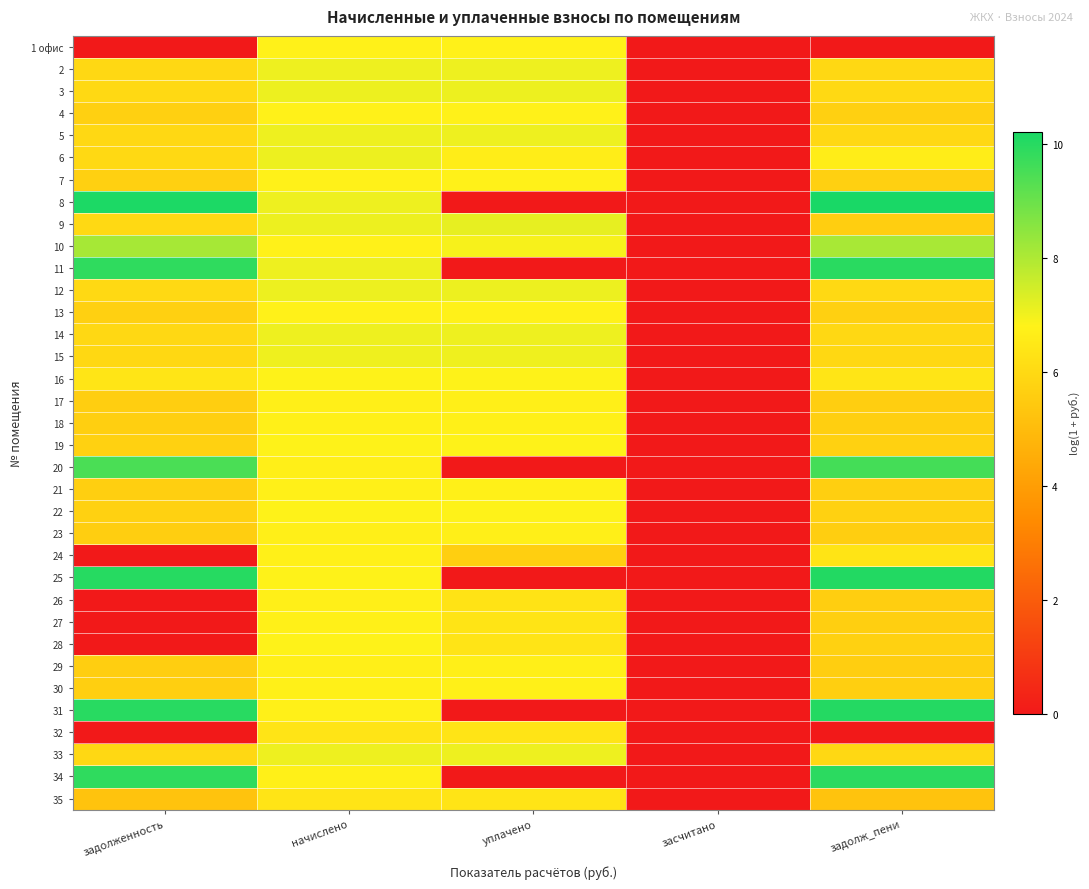

Reading left to right, what are all the values shown in this chart?

1 офис: задолженность=0.0	начислено=6.8	уплачено=6.8	засчитано=0.0	задолж_пени=0.0
2: задолженность=6.0	начислено=7.0	уплачено=7.0	засчитано=0.0	задолж_пени=6.0
3: задолженность=6.0	начислено=7.1	уплачено=7.1	засчитано=0.0	задолж_пени=6.0
4: задолженность=5.7	начислено=6.8	уплачено=6.8	засчитано=0.0	задолж_пени=5.7
5: задолженность=6.0	начислено=7.0	уплачено=7.0	засчитано=0.0	задолж_пени=6.0
6: задолженность=6.0	начислено=7.1	уплачено=6.7	засчитано=0.0	задолж_пени=6.7
7: задолженность=5.7	начислено=6.8	уплачено=6.8	засчитано=0.0	задолж_пени=5.7
8: задолженность=10.2	начислено=7.0	уплачено=0.0	засчитано=0.0	задолж_пени=10.2
9: задолженность=6.0	начислено=7.1	уплачено=7.2	засчитано=0.0	задолж_пени=5.6
10: задолженность=8.1	начислено=6.8	уплачено=6.9	засчитано=0.0	задолж_пени=8.1
11: задолженность=9.9	начислено=7.0	уплачено=0.0	засчитано=0.0	задолж_пени=9.9
12: задолженность=6.0	начислено=7.1	уплачено=7.1	засчитано=0.0	задолж_пени=6.0
13: задолженность=5.7	начислено=6.8	уплачено=6.8	засчитано=0.0	задолж_пени=5.7
14: задолженность=6.0	начислено=7.0	уплачено=7.0	засчитано=0.0	задолж_пени=6.0
15: задолженность=5.9	начислено=7.0	уплачено=7.0	засчитано=0.0	задолж_пени=5.9
16: задолженность=6.4	начислено=6.8	уплачено=6.8	засчитано=0.0	задолж_пени=6.4
17: задолженность=5.6	начислено=6.7	уплачено=6.7	засчитано=0.0	задолж_пени=5.6
18: задолженность=5.6	начислено=6.7	уплачено=6.7	засчитано=0.0	задолж_пени=5.6
19: задолженность=5.7	начислено=6.8	уплачено=6.8	засчитано=0.0	задолж_пени=5.7
20: задолженность=9.5	начислено=6.7	уплачено=0.0	засчитано=0.0	задолж_пени=9.6
21: задолженность=5.6	начислено=6.7	уплачено=6.7	засчитано=0.0	задолж_пени=5.6
22: задолженность=5.7	начислено=6.8	уплачено=6.8	засчитано=0.0	задолж_пени=5.7
23: задолженность=5.6	начислено=6.7	уплачено=6.7	засчитано=0.0	задолж_пени=5.6
24: задолженность=0.0	начислено=6.7	уплачено=5.6	засчитано=0.0	задолж_пени=6.3
25: задолженность=10.0	начислено=6.8	уплачено=0.0	засчитано=0.0	задолж_пени=10.1
26: задолженность=0.0	начислено=6.7	уплачено=6.3	засчитано=0.0	задолж_пени=5.6
27: задолженность=0.0	начислено=6.7	уплачено=6.3	засчитано=0.0	задолж_пени=5.6
28: задолженность=0.0	начислено=6.8	уплачено=6.4	засчитано=0.0	задолж_пени=5.7
29: задолженность=5.6	начислено=6.7	уплачено=6.7	засчитано=0.0	задолж_пени=5.6
30: задолженность=5.6	начислено=6.7	уплачено=6.7	засчитано=0.0	задолж_пени=5.6
31: задолженность=10.0	начислено=6.7	уплачено=0.0	засчитано=0.0	задолж_пени=10.0
32: задолженность=0.0	начислено=6.3	уплачено=6.3	засчитано=0.0	задолж_пени=0.0
33: задолженность=5.9	начислено=7.0	уплачено=7.0	засчитано=0.0	задолж_пени=5.9
34: задолженность=9.9	начислено=6.7	уплачено=0.0	засчитано=0.0	задолж_пени=9.9
35: задолженность=5.2	начислено=6.3	уплачено=6.3	засчитано=0.0	задолж_пени=5.2